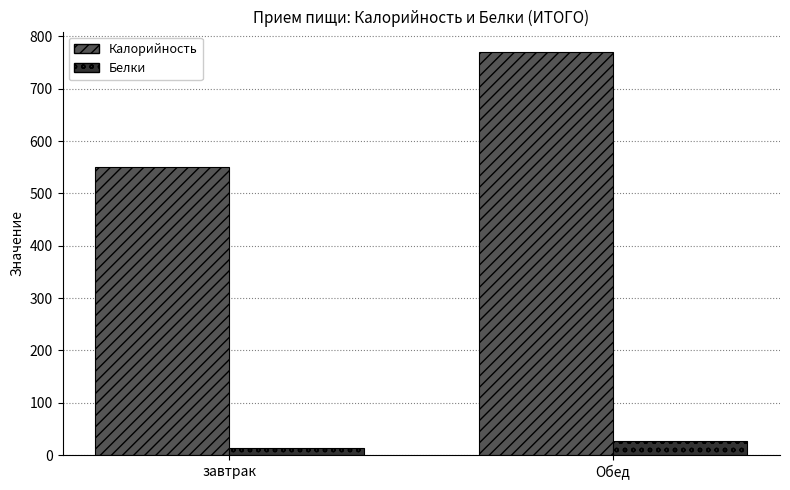

Which series changed the most between завтрак and Обед?

Калорийность